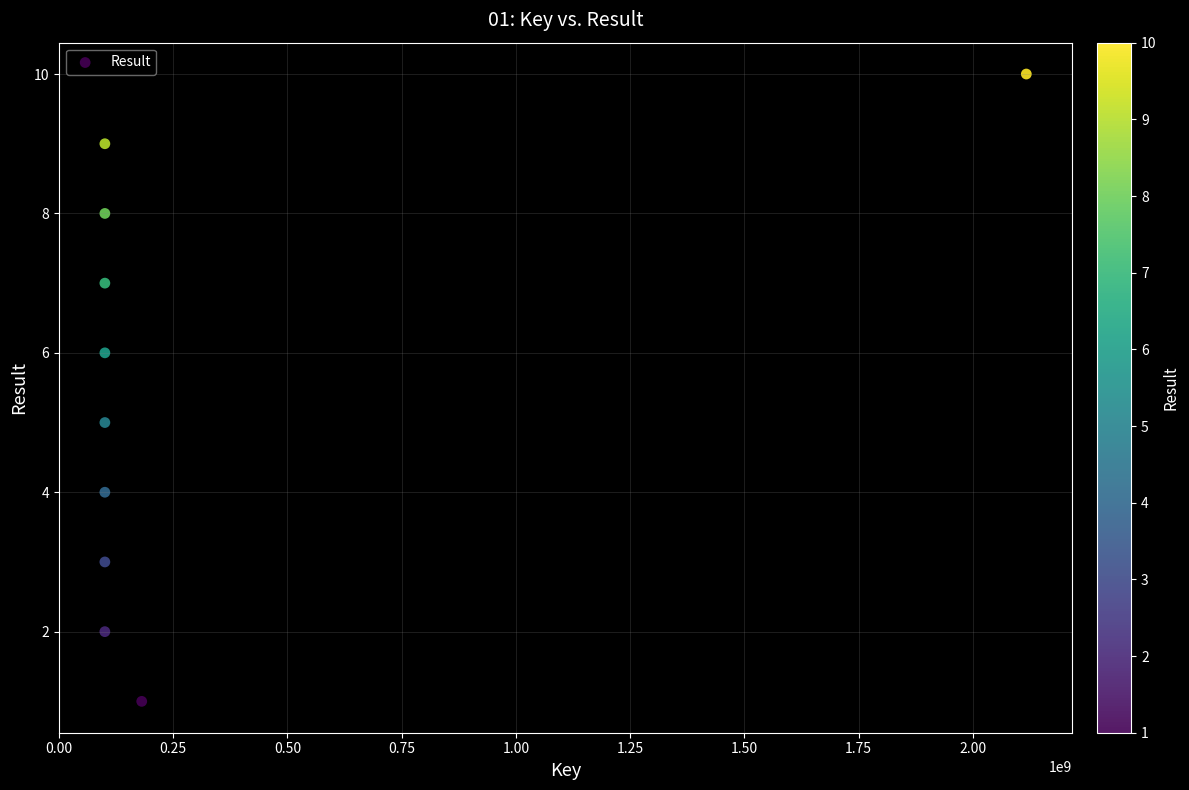

What is the range of X values (max minus min)?

2016268691